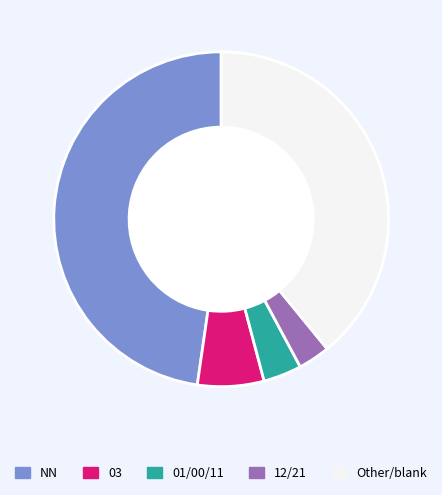

Is there a majority slice in this chart?

No